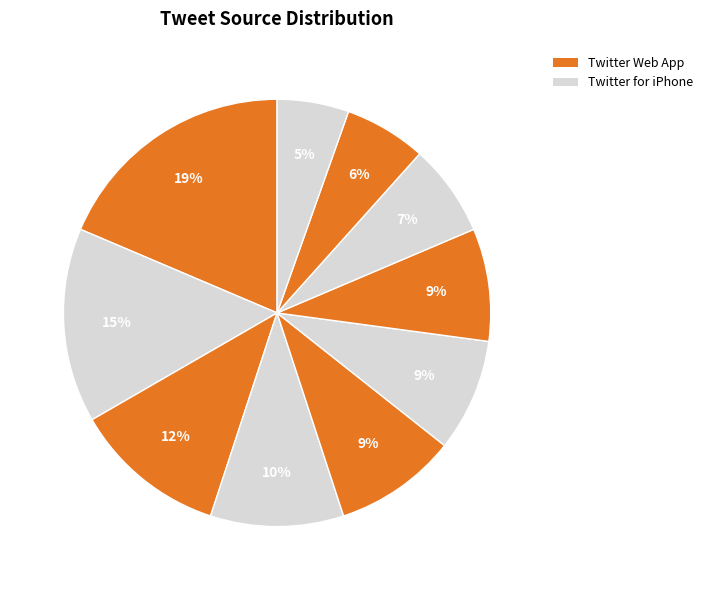

How many slices are in this pie chart?

10